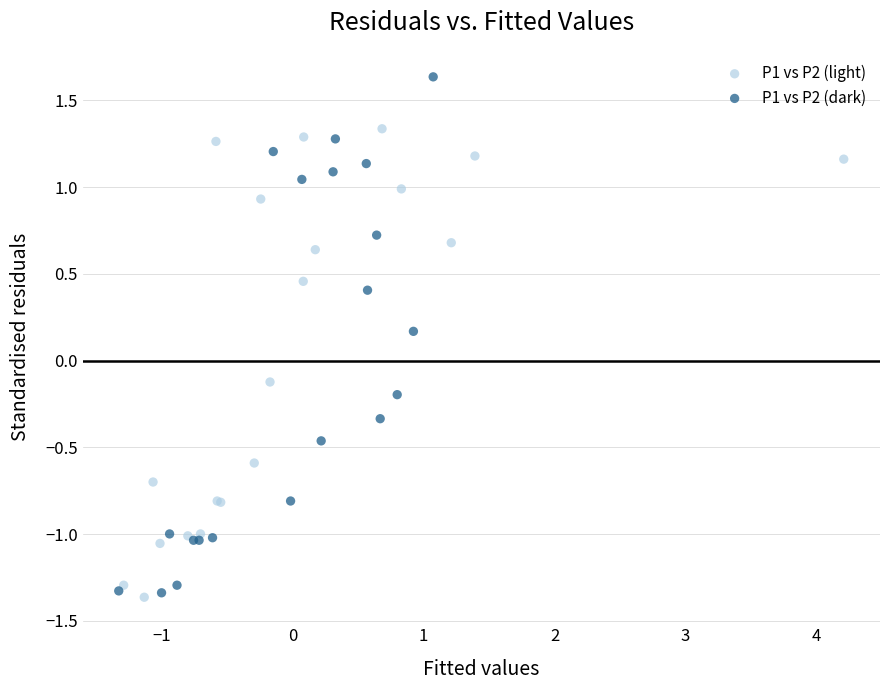

Which series reaches the maximum Y coordinate?

P1 vs P2 (dark)